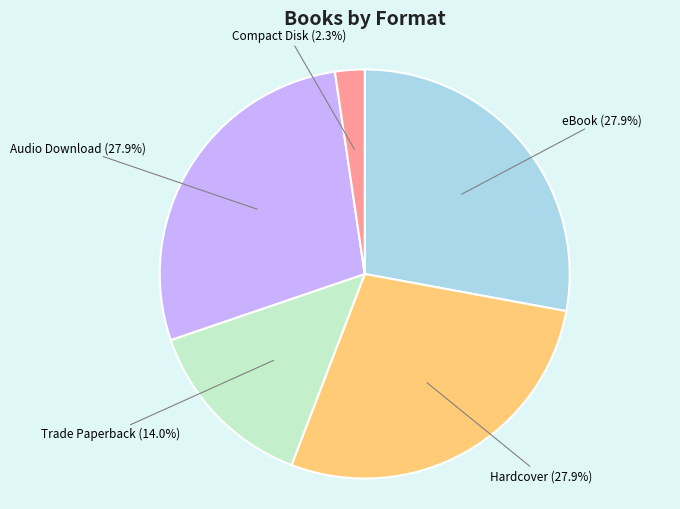

Is Hardcover the majority of the pie?

No